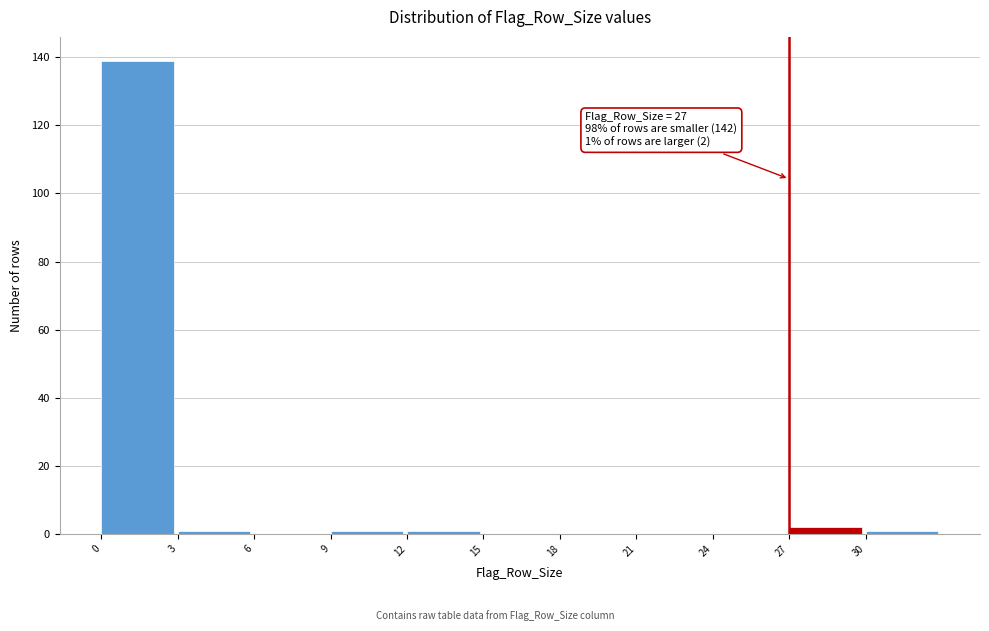

Over which range of the x-axis is the bar tallest?

0 to 3